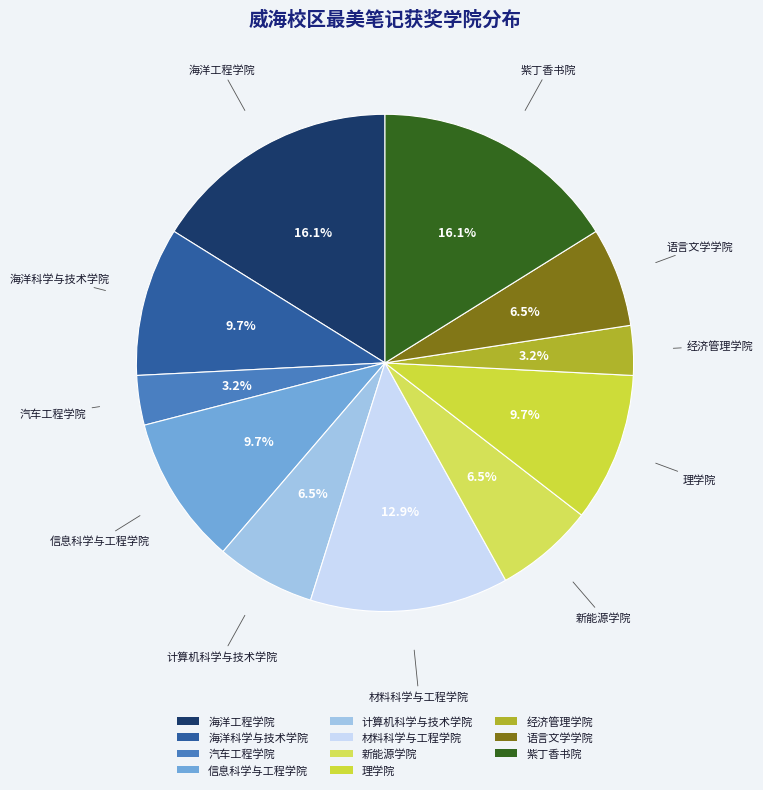

Is the sum of 理学院 and 紫丁香书院 greater than half?

No